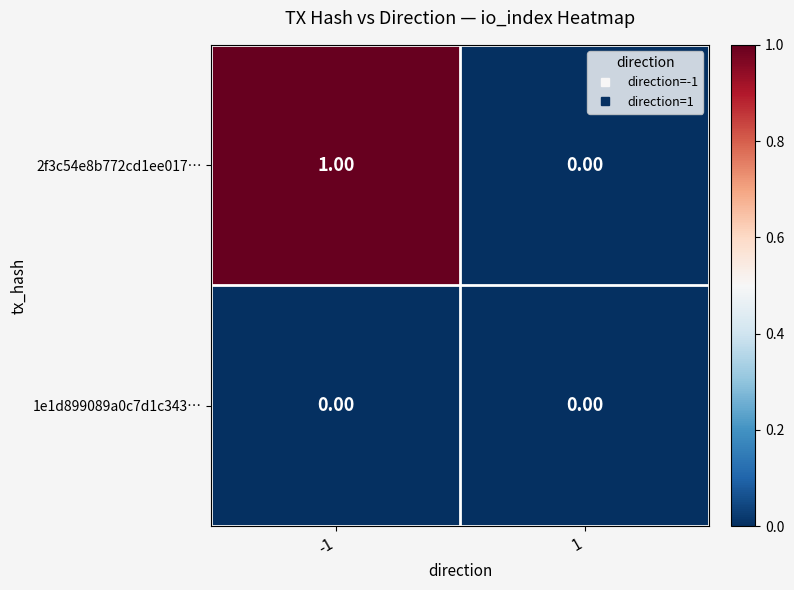

Which series has the largest total across all categories?

2f3c54e8b772cd1ee017…